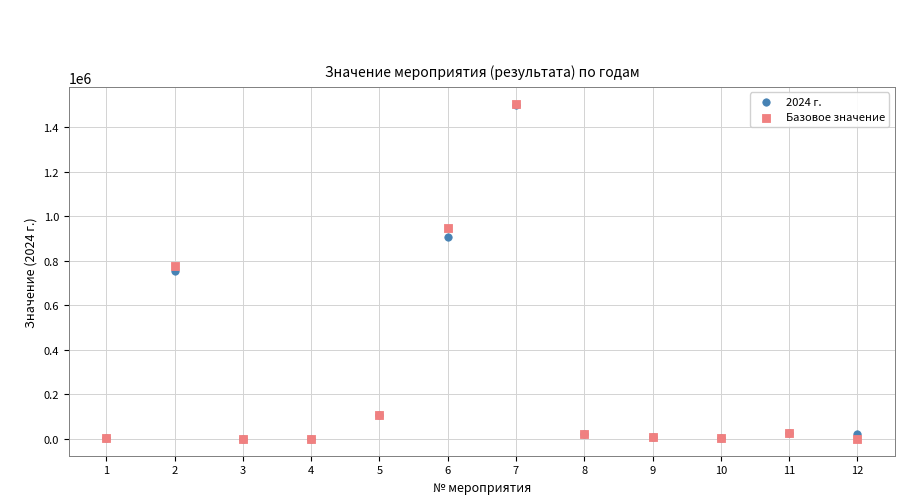

What are all the series names shown in the legend?

2024 г., Базовое значение